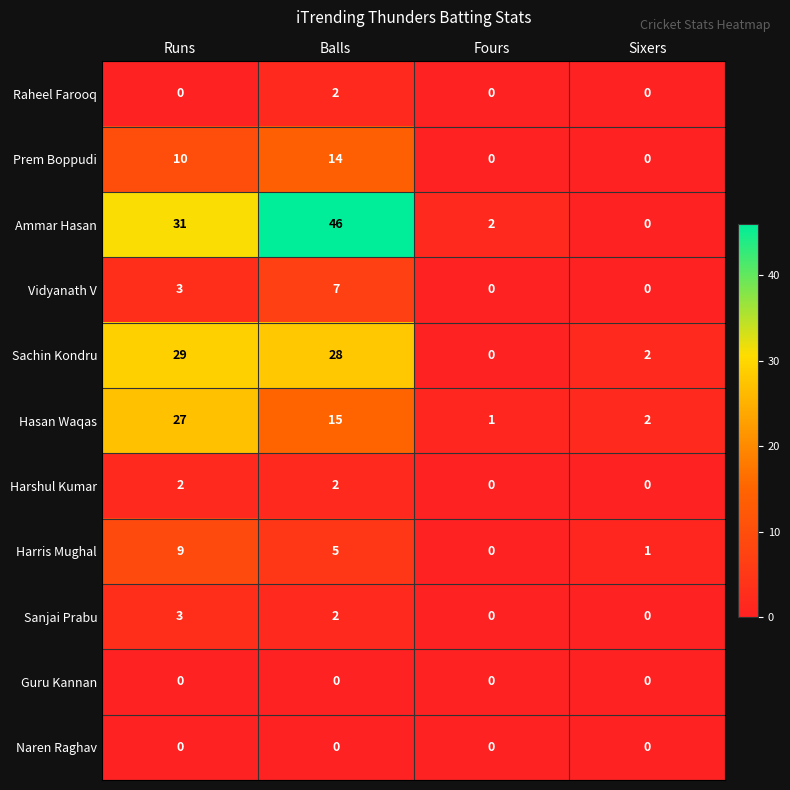

Which series has the largest range (max minus min)?

Ammar Hasan